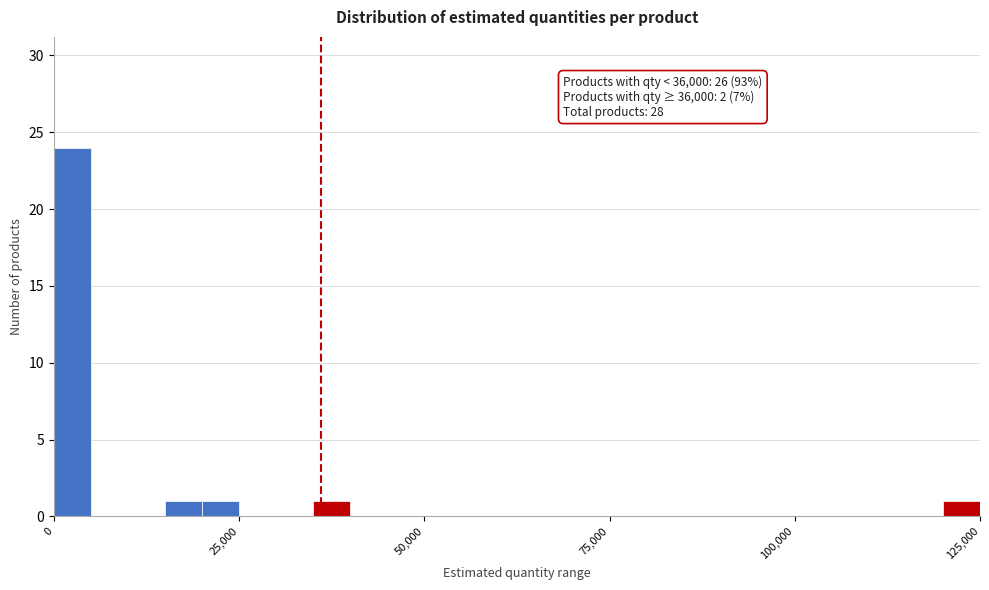

Around what value on the x-axis is the tallest bar? Give the approximate position of its centre, as read against the axis.

5000